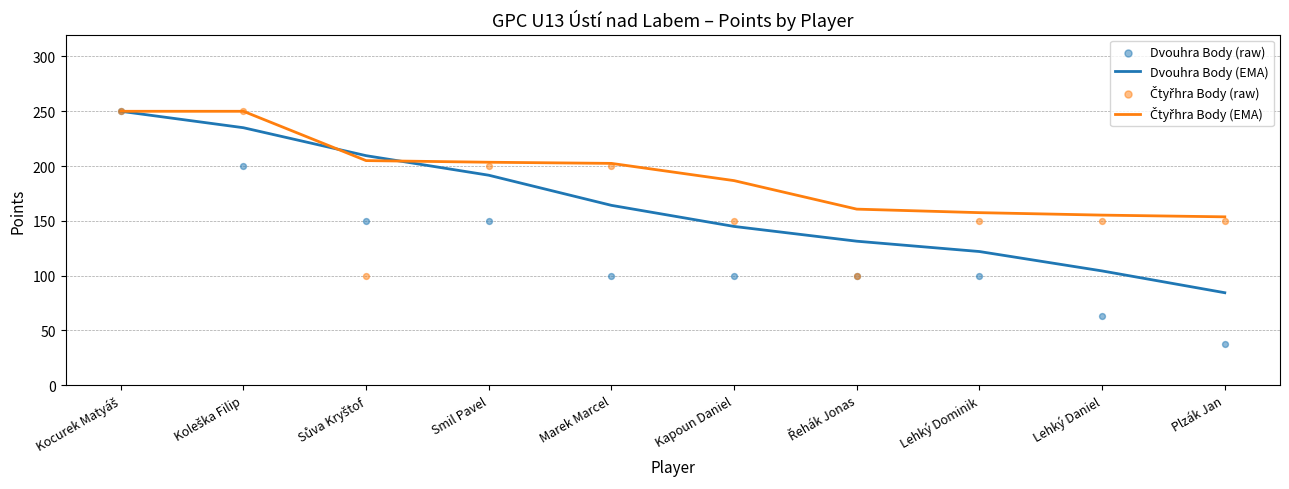

Which series reaches the maximum Y coordinate?

Dvouhra Body (EMA)